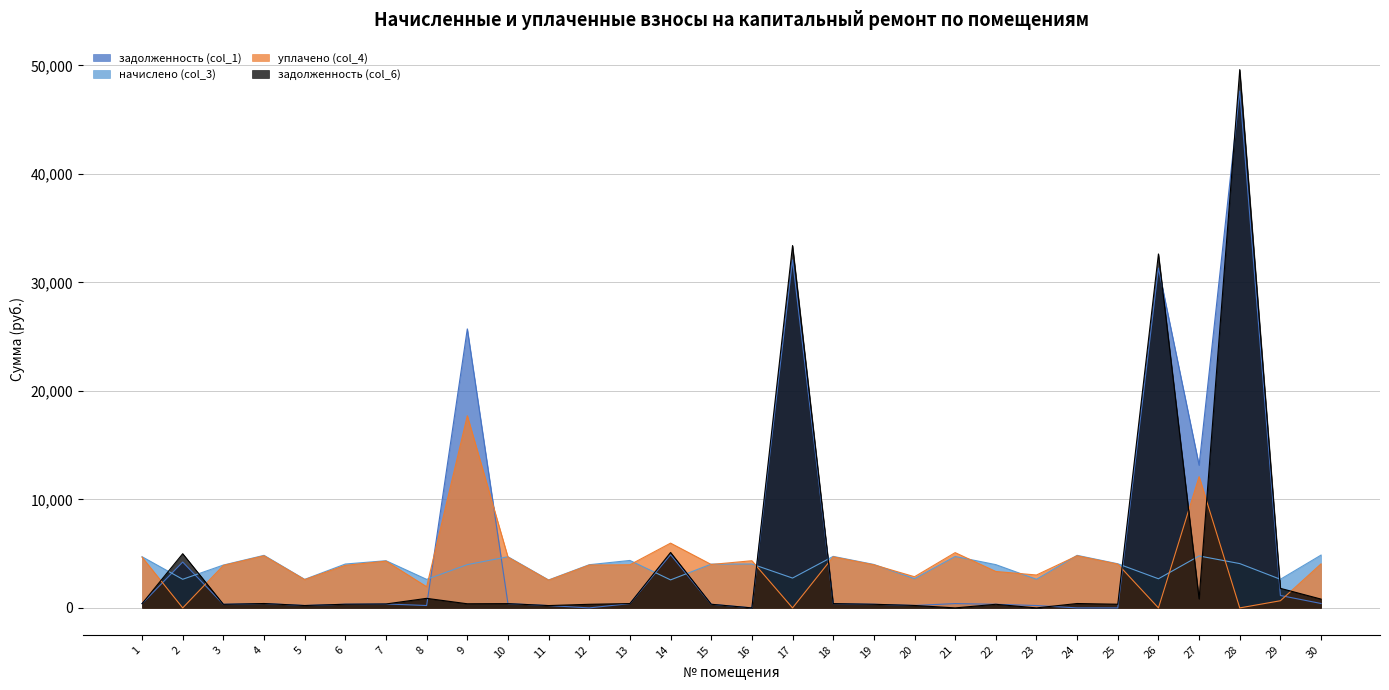

At which category does уплачено (col_4) reach its first local valley?

2